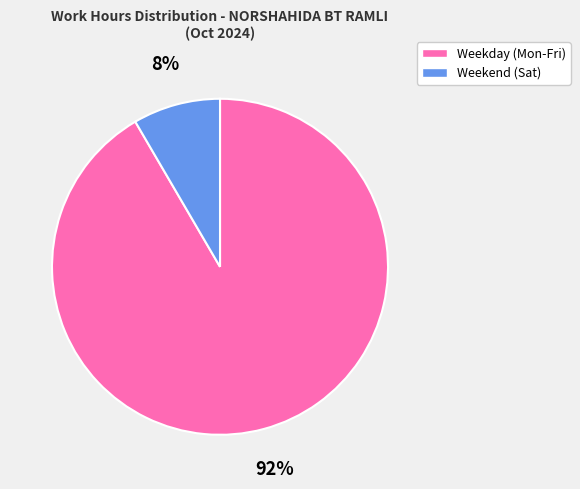

Which has a higher value, Weekday (Mon-Fri) or Weekend (Sat)?

Weekday (Mon-Fri)